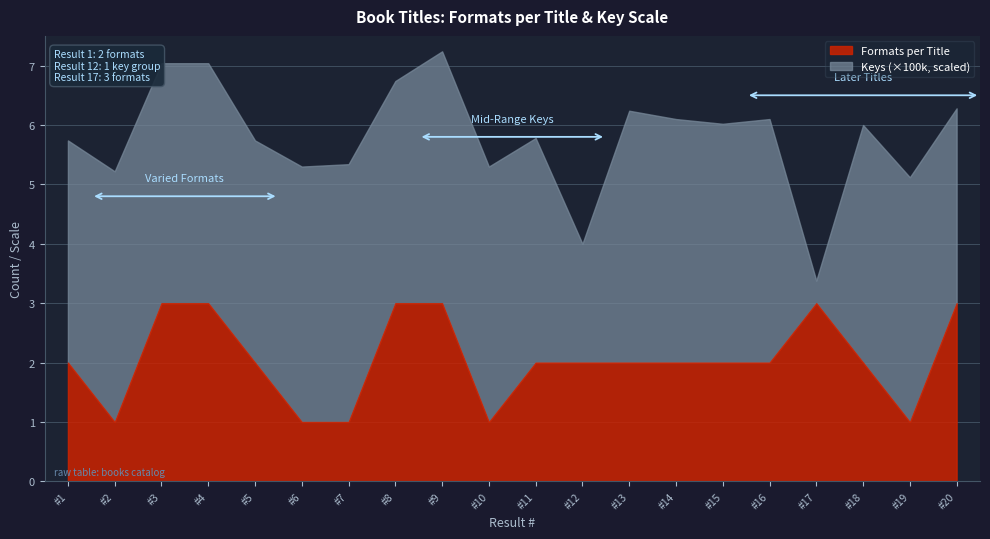

How many categories are shown in the chart?

20